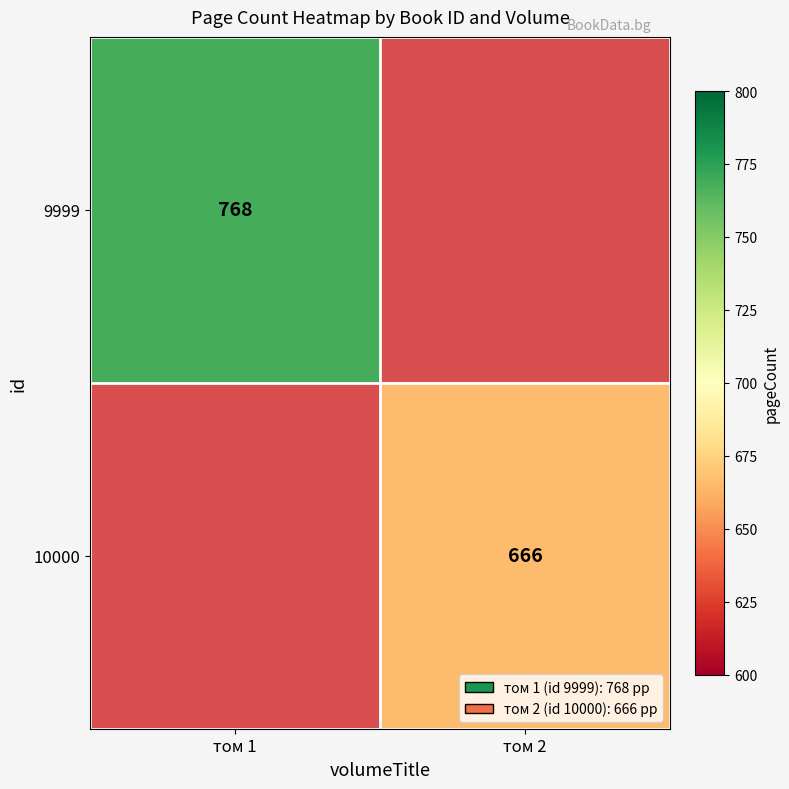

The 9999 series shows 159.1 at том 1. True or false?

False